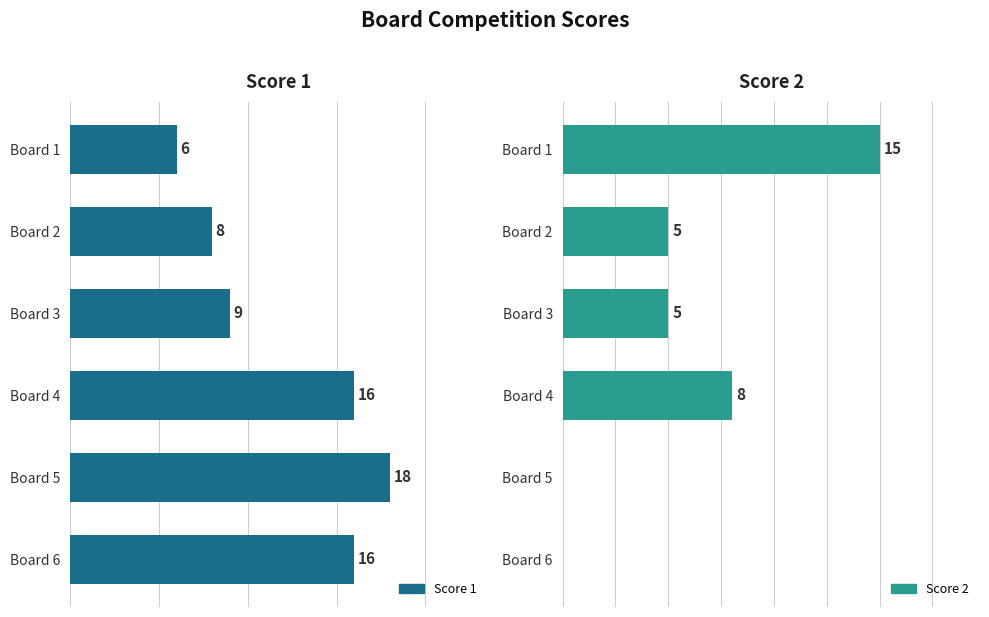

What is the difference between the second highest and minimum values in the Score 1 series?

10